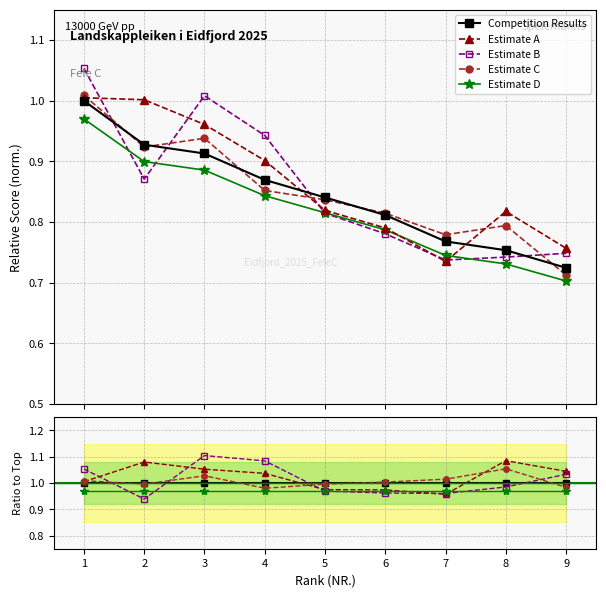

Reading left to right, extract all data points from this chart.

Competition Results: 1=1.0	2=1.0	3=1.0	4=1.0	5=1.0	6=1.0	7=1.0	8=1.0	9=1.0
Estimate A: 1=1.0	2=1.1	3=1.1	4=1.0	5=1.0	6=1.0	7=1.0	8=1.1	9=1.0
Estimate B: 1=1.1	2=0.9	3=1.1	4=1.1	5=1.0	6=1.0	7=1.0	8=1.0	9=1.0
Estimate C: 1=1.0	2=1.0	3=1.0	4=1.0	5=1.0	6=1.0	7=1.0	8=1.1	9=1.0
Estimate D: 1=1.0	2=1.0	3=1.0	4=1.0	5=1.0	6=1.0	7=1.0	8=1.0	9=1.0